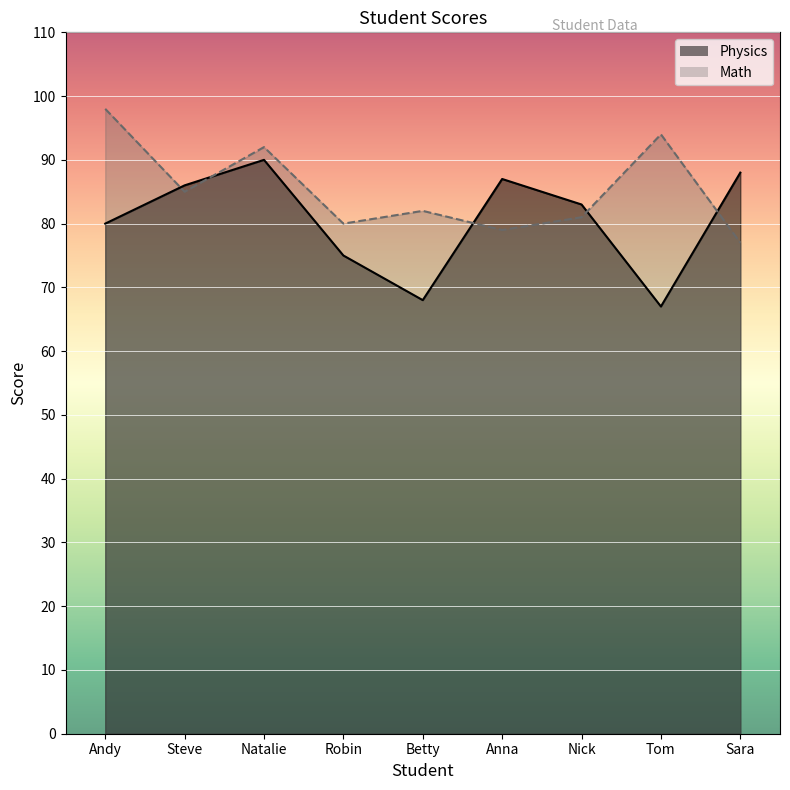

How many interior local peaks does the Physics series have?

2